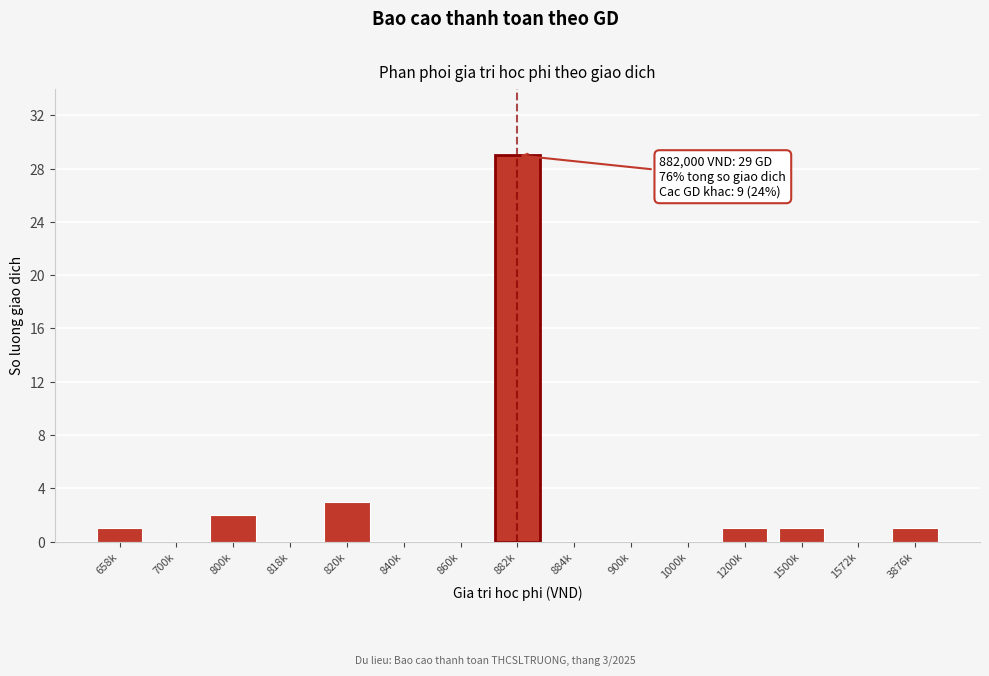

Reading right to left, transcribe all the data shown in this chart.

3876k=1	1572k=0	1500k=1	1200k=1	1000k=0	900k=0	884k=0	882k=29	860k=0	840k=0	820k=3	818k=0	800k=2	700k=0	658k=1